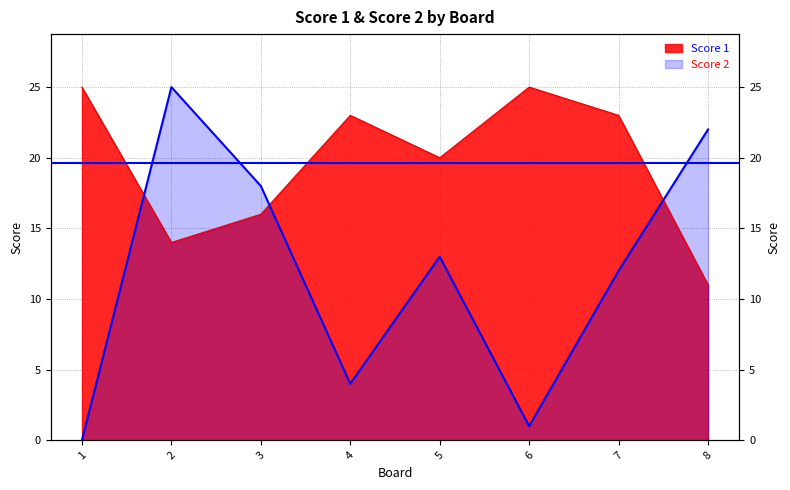

What is the approximate value of Score 1 at 3, to the nearest 5?

15